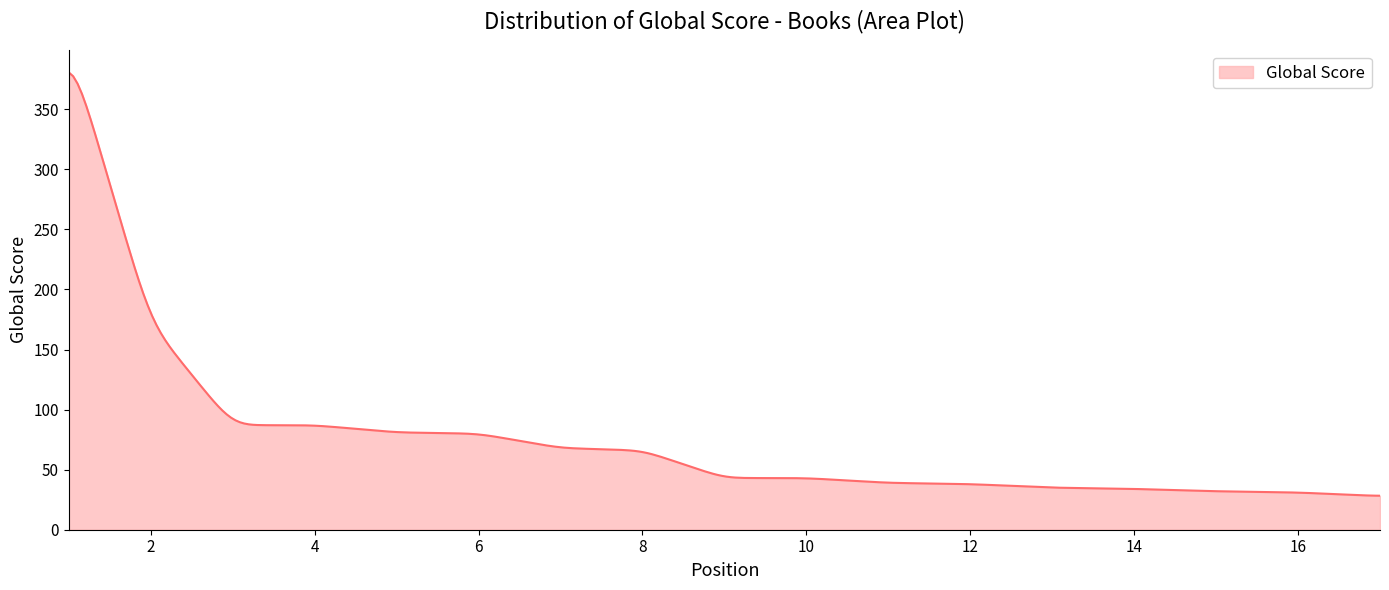

What is the smallest value displayed?

28.3